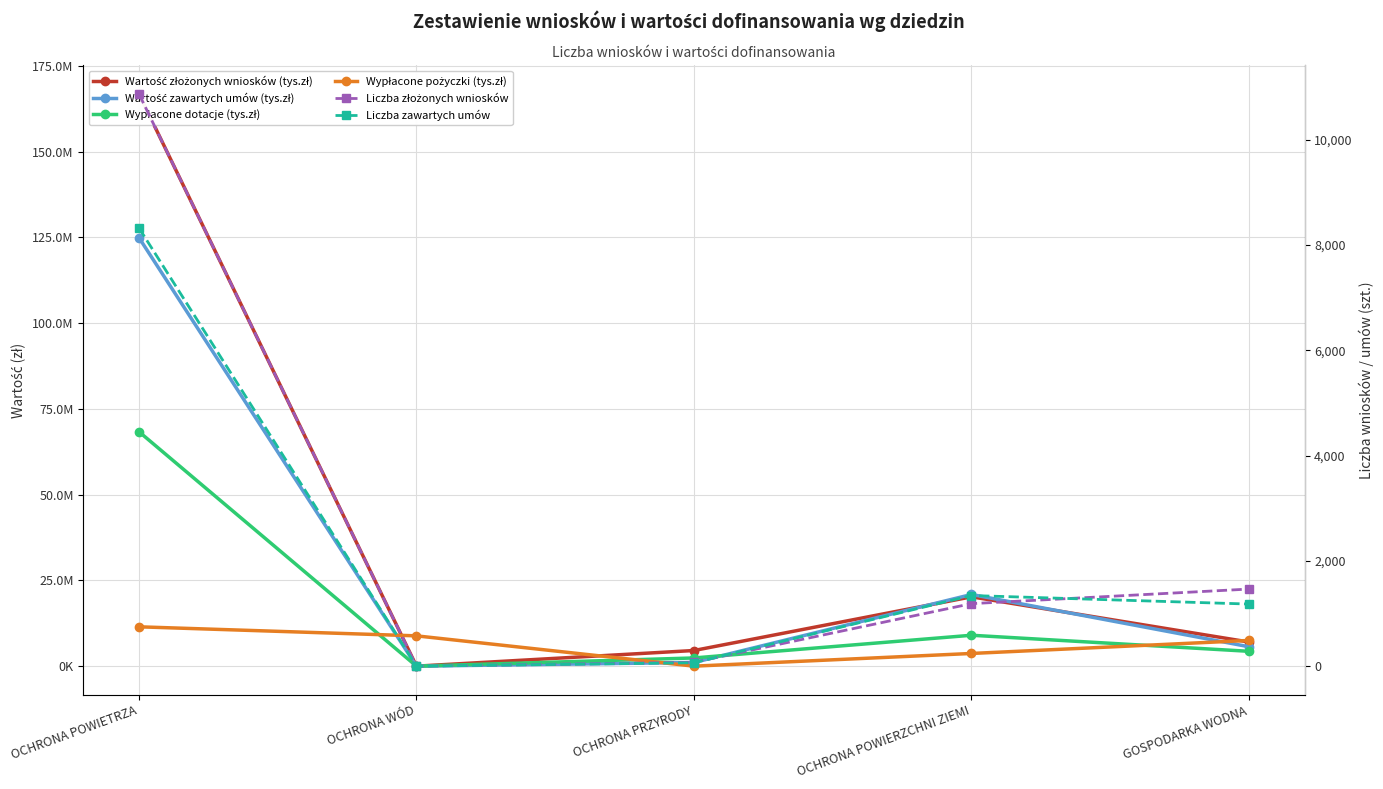

At which label does Liczba zawartych umów reach its minimum?

OCHRONA WÓD